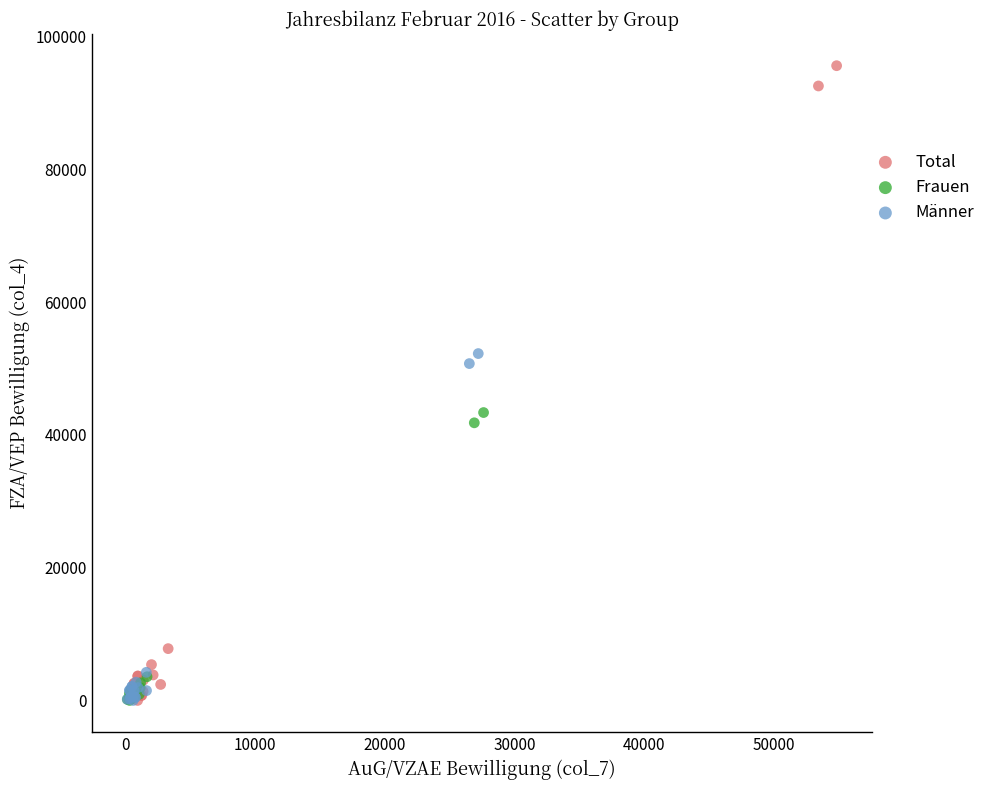

Which series reaches the maximum Y coordinate?

Total